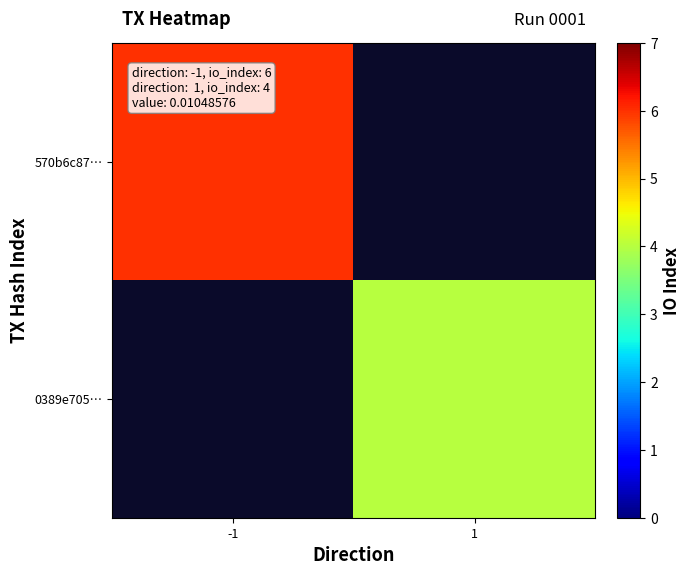

Is the value of 0389e705… at -1 greater than the value of 570b6c87… at 1?

No